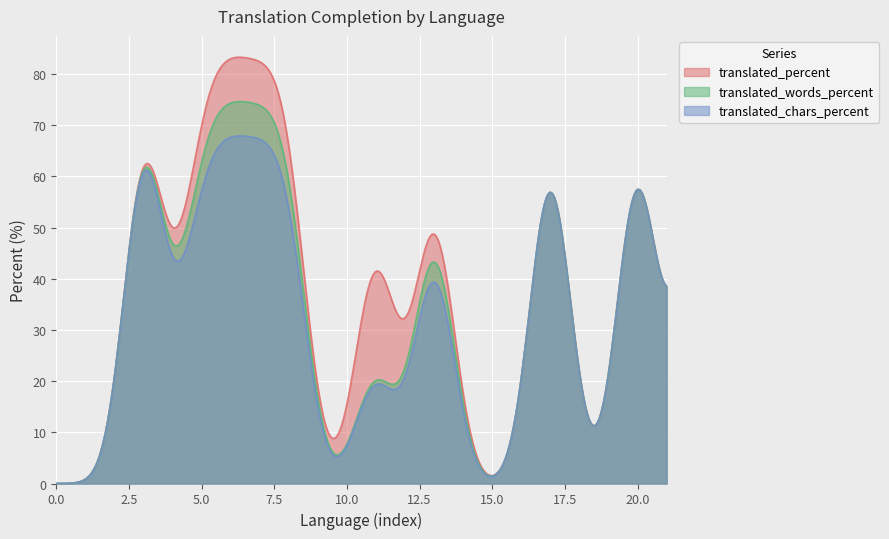

In translated_words_percent, how many points are higher than both neighbors (excluding endpoints)?

6